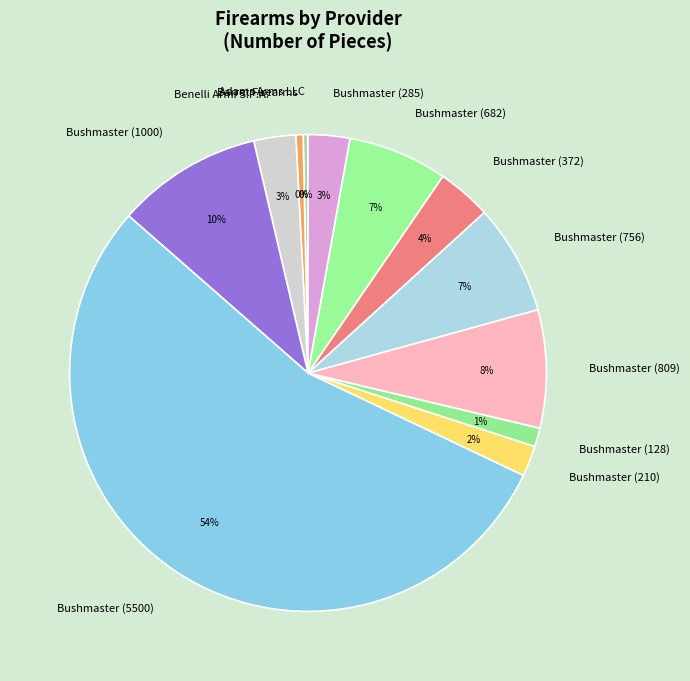

Does Barret Firearms represent more than half of the total?

No